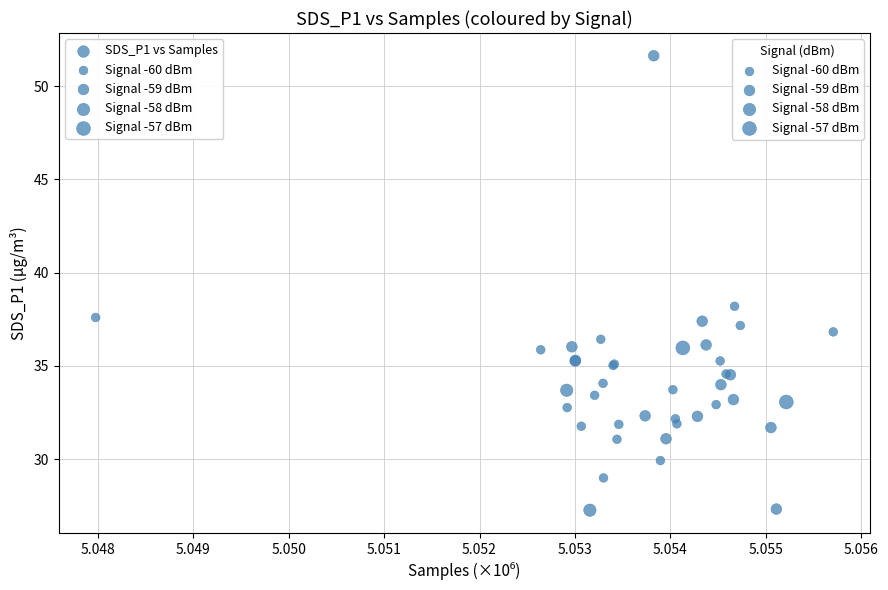

What Y value in the scatter plot is closest to 39?

38.2